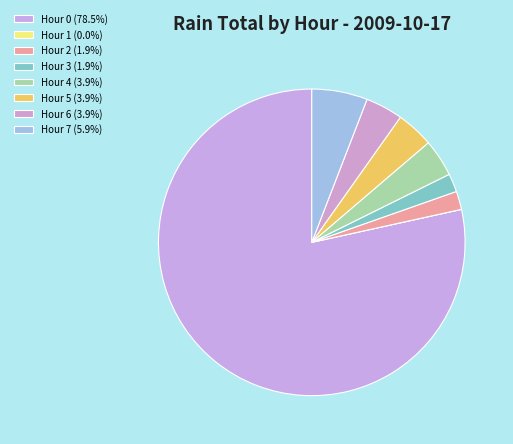

Which category has the biggest portion of the pie?

Hour 0